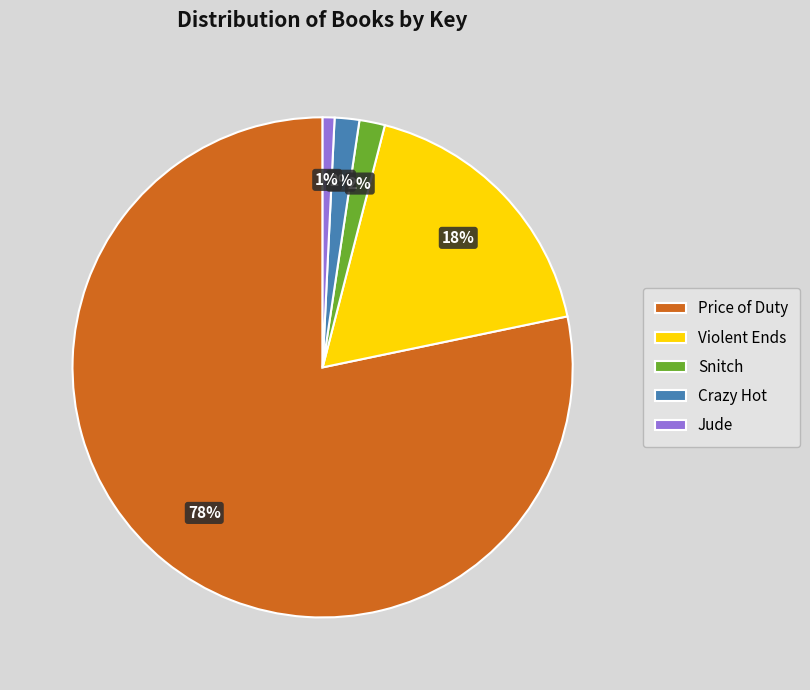

Which category accounts for the majority?

Price of Duty